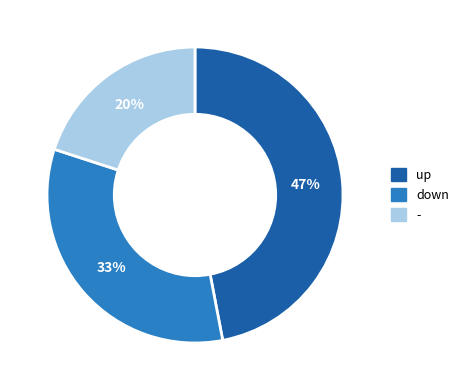

How many slices are in this pie chart?

3